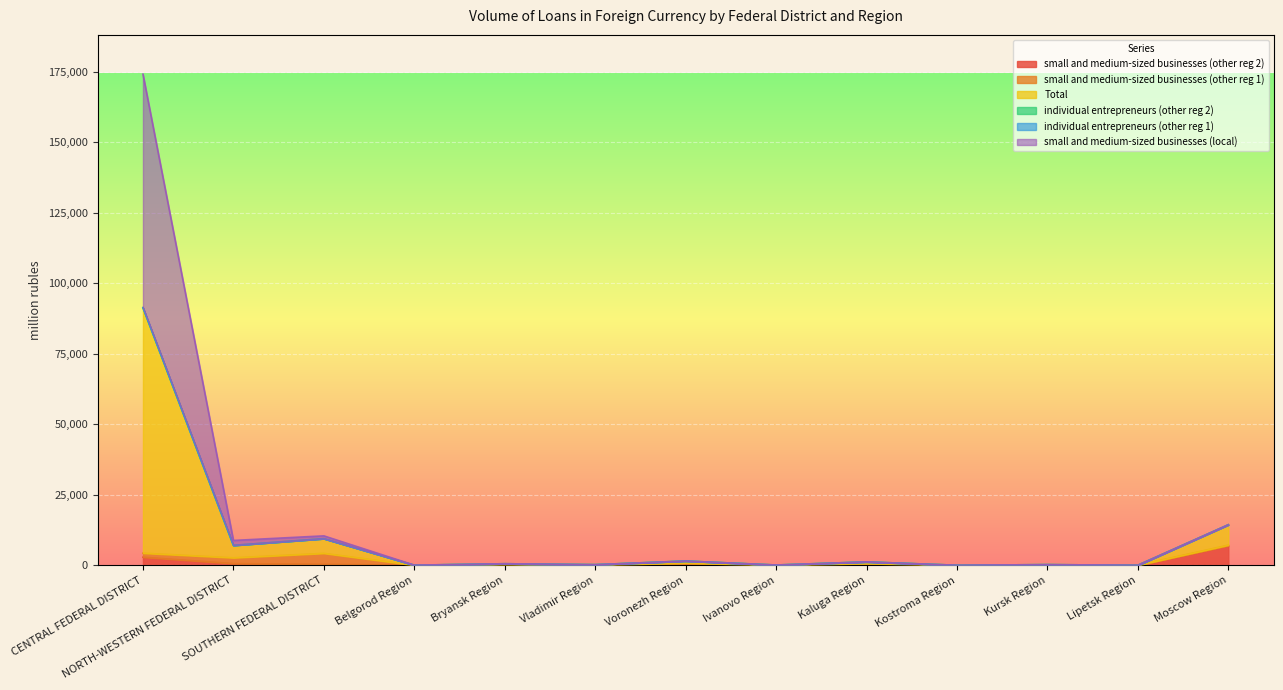

What is the average value of the individual entrepreneurs (other reg 1) series?

9679